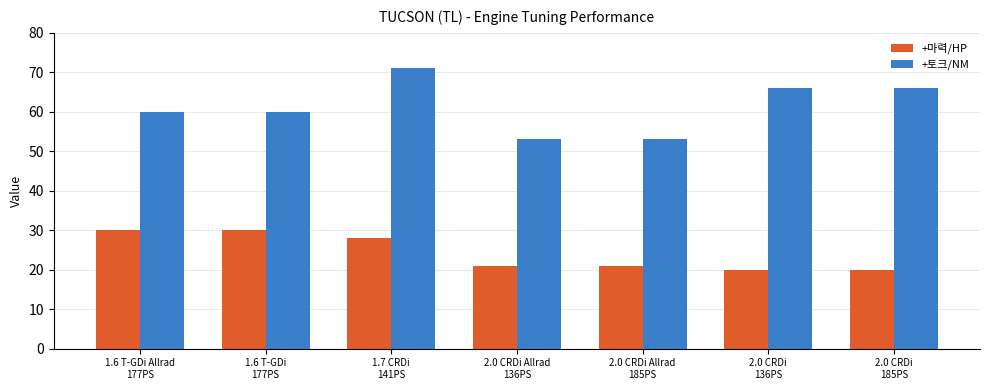

How many groups of bars are there?

7